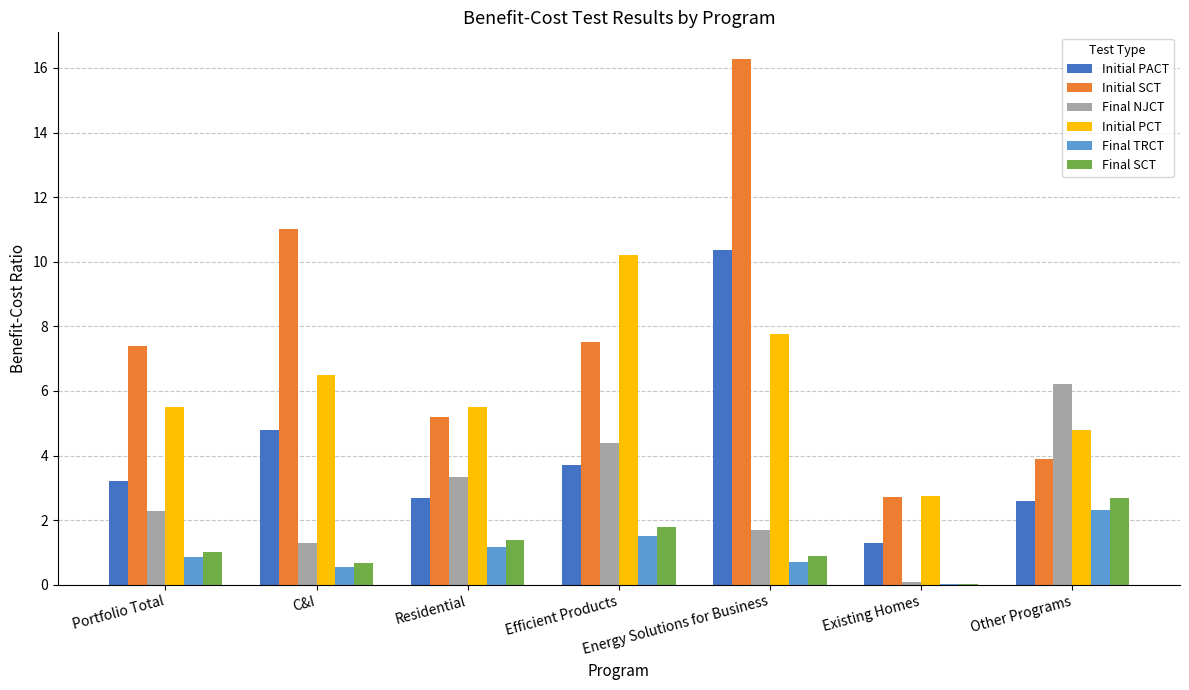

How many groups of bars are there?

7